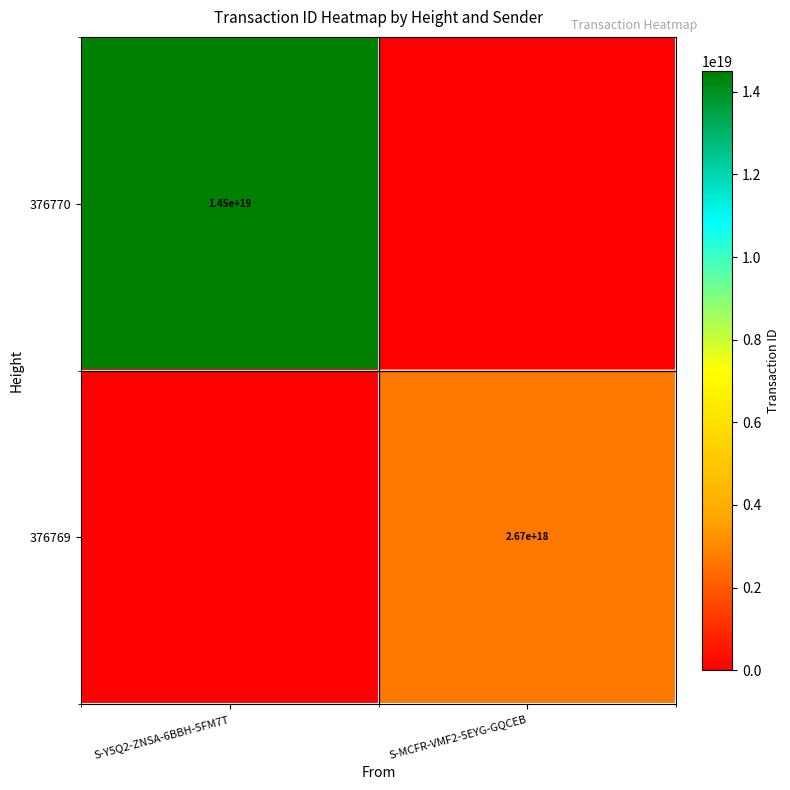

Is it true that 376770 equals 8877789649777965056 at S-Y5Q2-ZNSA-6BBH-5FM7T?

False